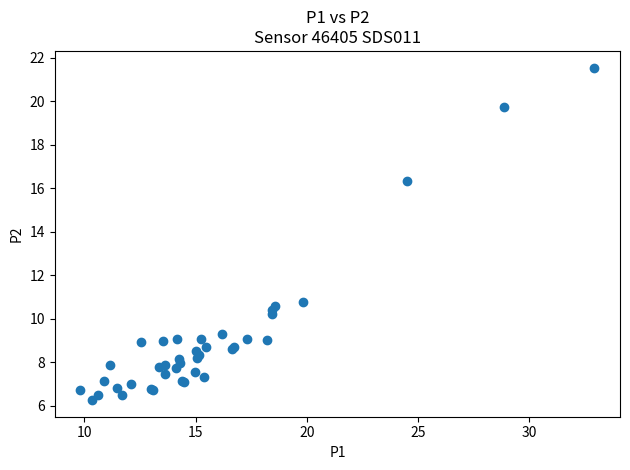

What Y value in the scatter plot is closest to 13?

10.8